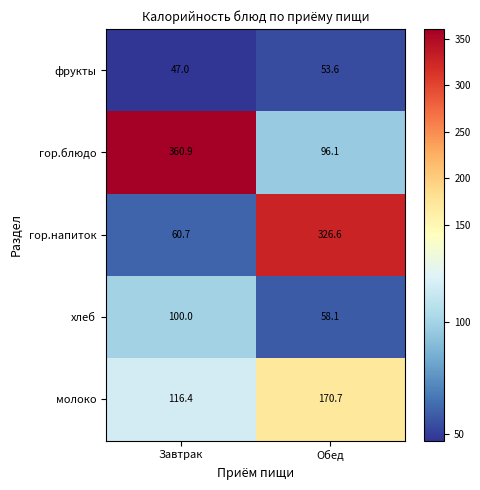

What is the sum of all хлеб values?

158.1